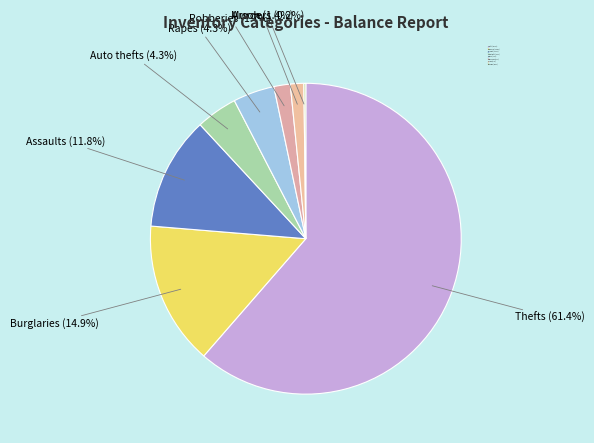

Does any single category account for the majority?

Yes